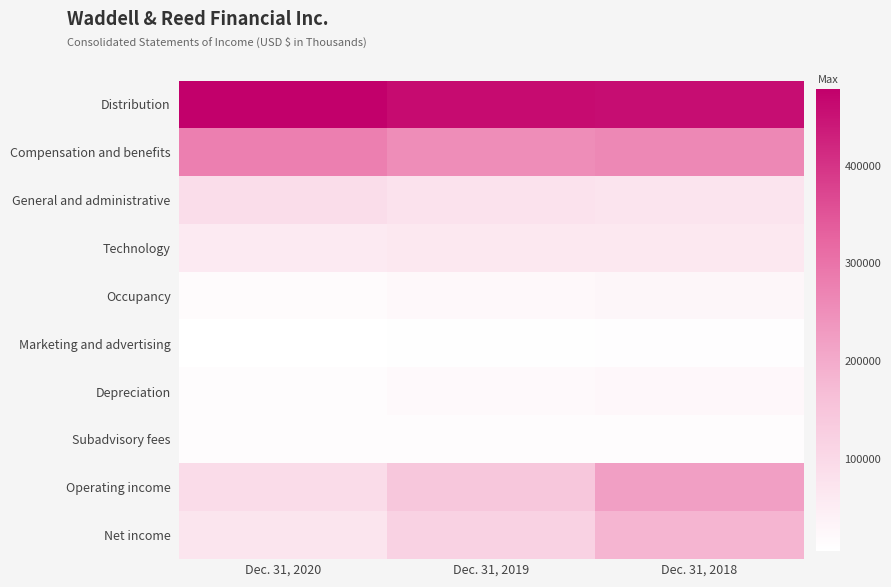

Rank the series at Dec. 31, 2020 from lowest to highest value.

Marketing and advertising, Depreciation, Subadvisory fees, Occupancy, Technology, Net income, General and administrative, Operating income, Compensation and benefits, Distribution